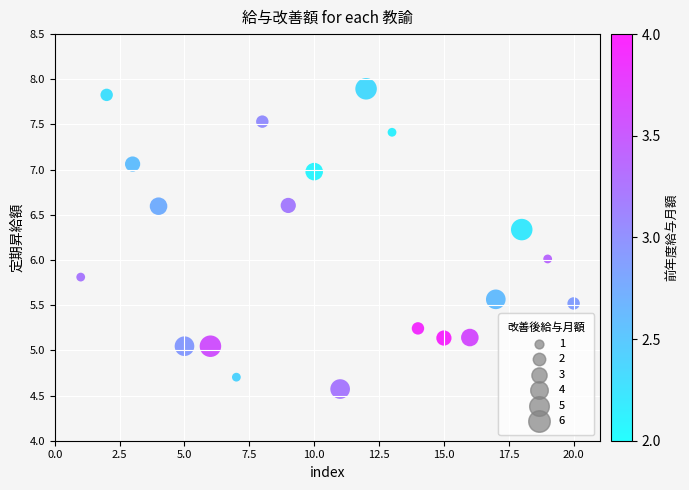

What is the range of Y values (max minus min)?

3.3